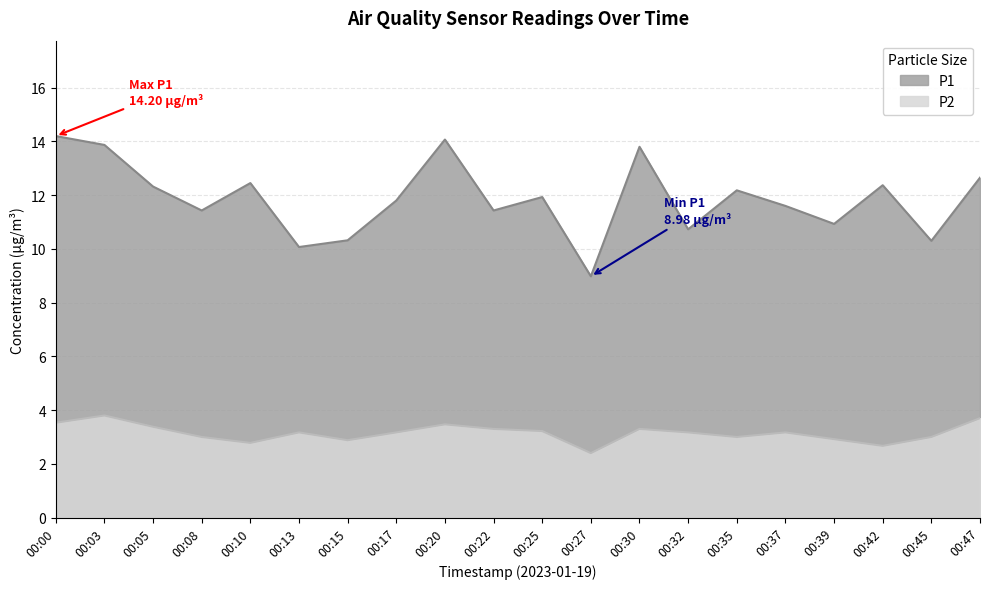

The value of P2 at 00:32 is 3.2. True or false?

True